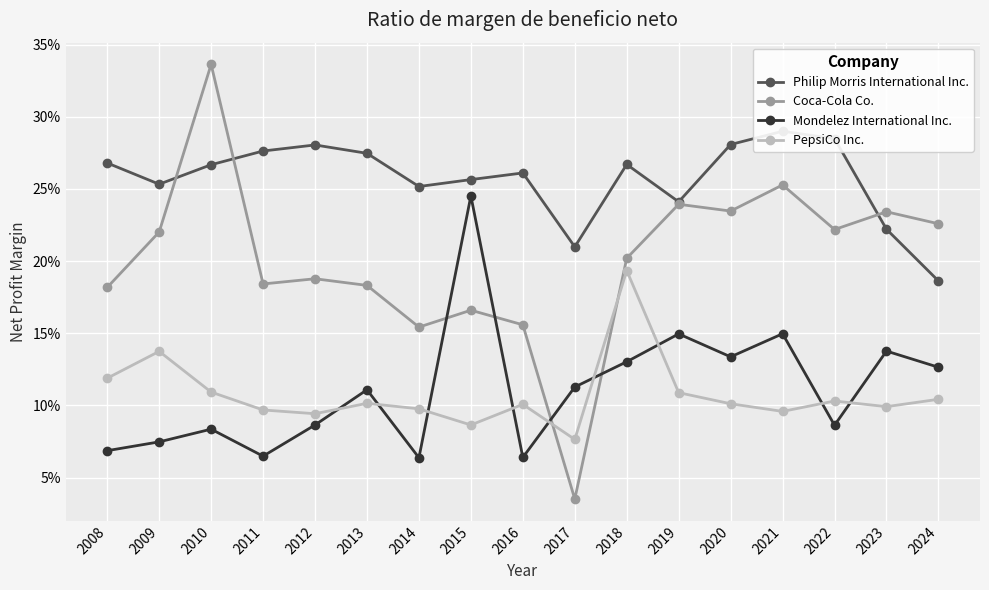

Reading left to right, what are all the values shown in this chart?

Philip Morris International Inc.: 0.3	0.3	0.3	0.3	0.3	0.3	0.3	0.3	0.3	0.2	0.3	0.2	0.3	0.3	0.3	0.2	0.2
Coca-Cola Co.: 0.2	0.2	0.3	0.2	0.2	0.2	0.2	0.2	0.2	0.0	0.2	0.2	0.2	0.3	0.2	0.2	0.2
Mondelez International Inc.: 0.1	0.1	0.1	0.1	0.1	0.1	0.1	0.2	0.1	0.1	0.1	0.1	0.1	0.1	0.1	0.1	0.1
PepsiCo Inc.: 0.1	0.1	0.1	0.1	0.1	0.1	0.1	0.1	0.1	0.1	0.2	0.1	0.1	0.1	0.1	0.1	0.1